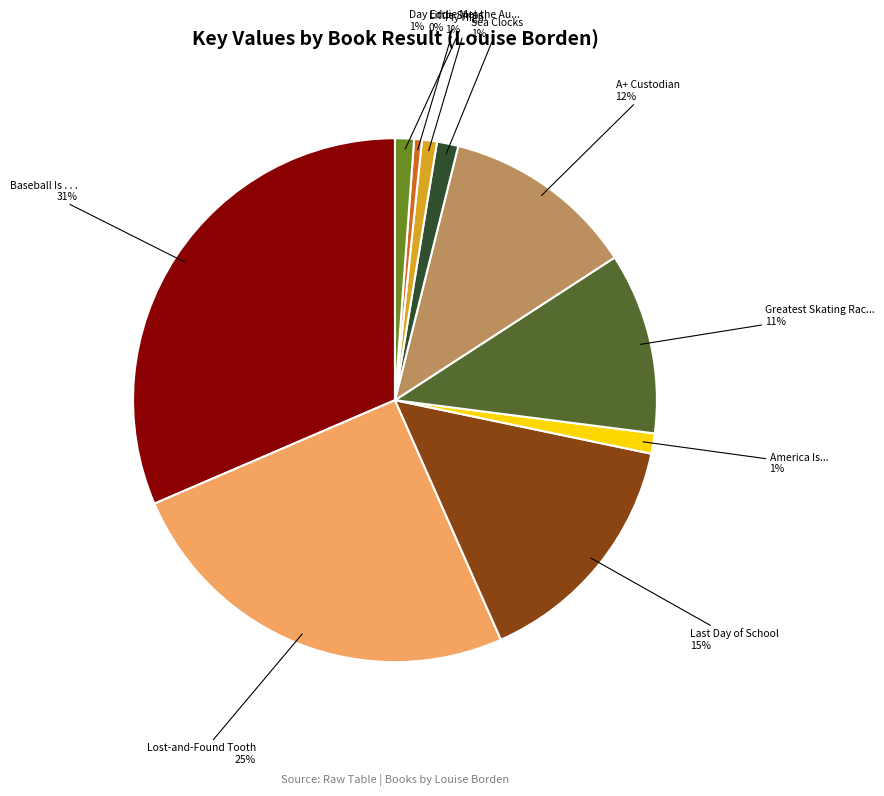

Is there a majority slice in this chart?

No